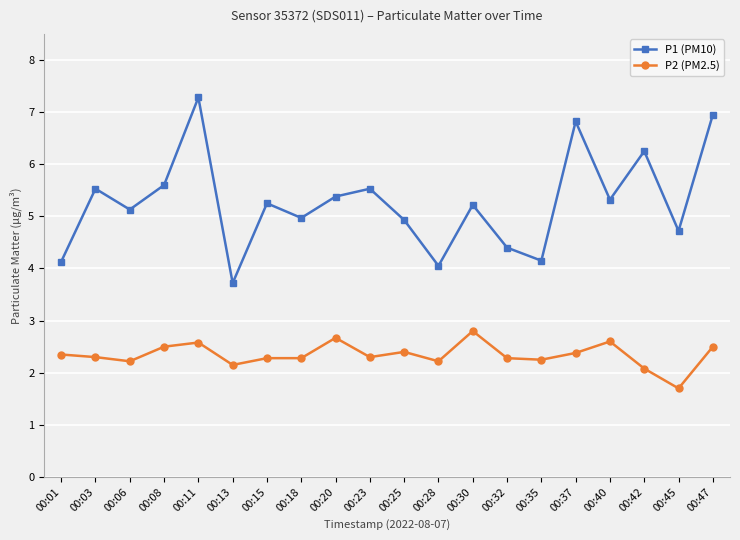

True or false: P2 (PM2.5) has more than 1 points higher than both neighbors.

True